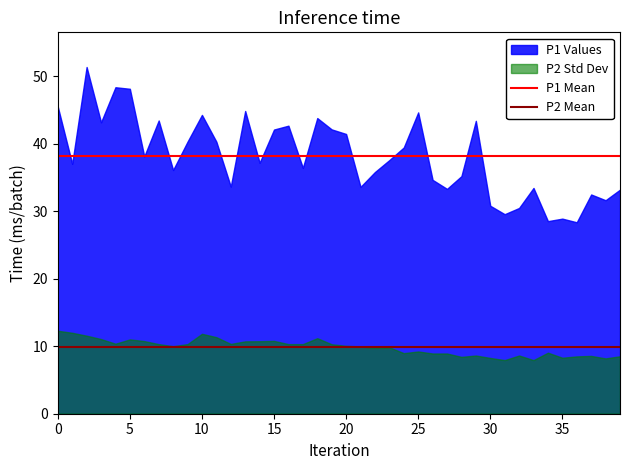

What is the value of the P1 Mean point at the 1st from the left?

38.2